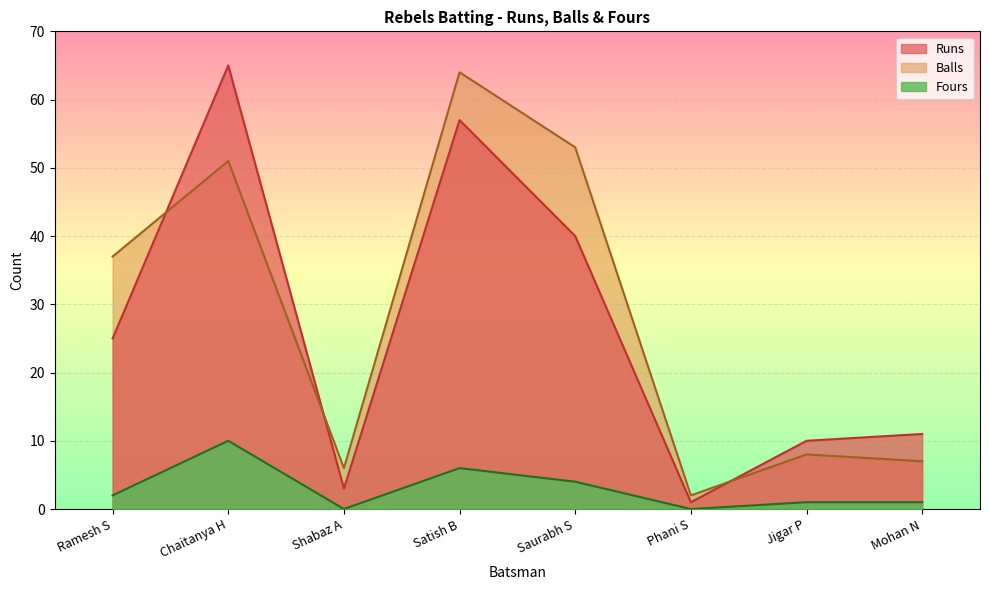

How many data points in Fours are above 2?

3